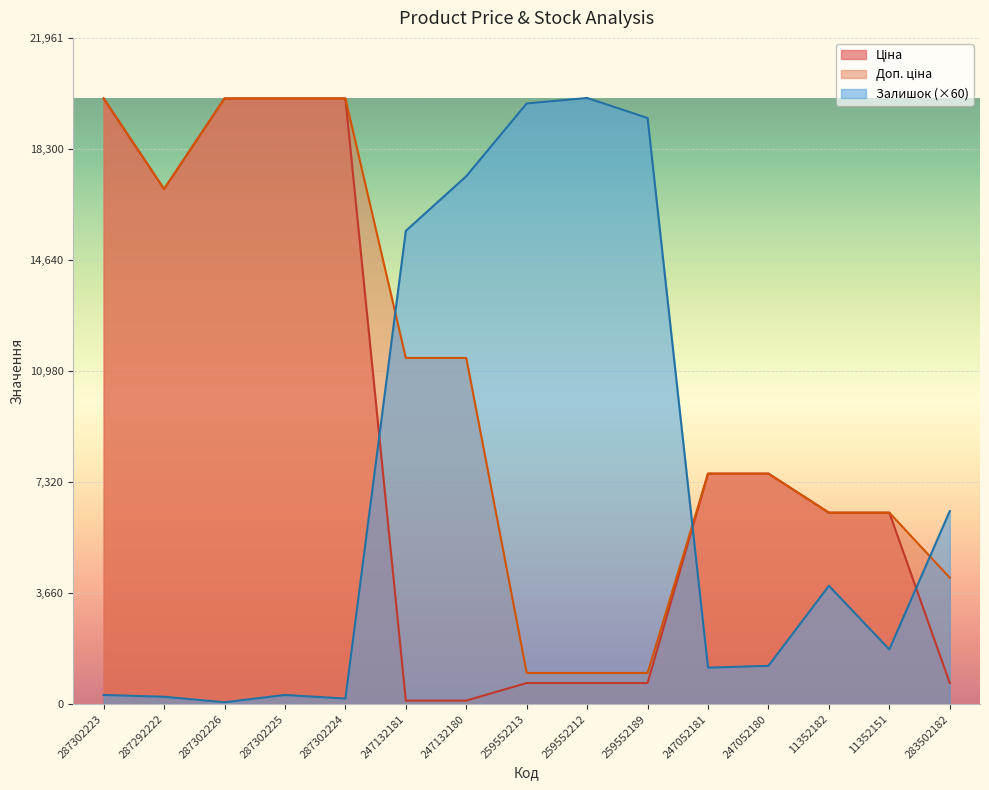

What are all the series names shown in the legend?

Ціна, Доп. ціна, Залишок